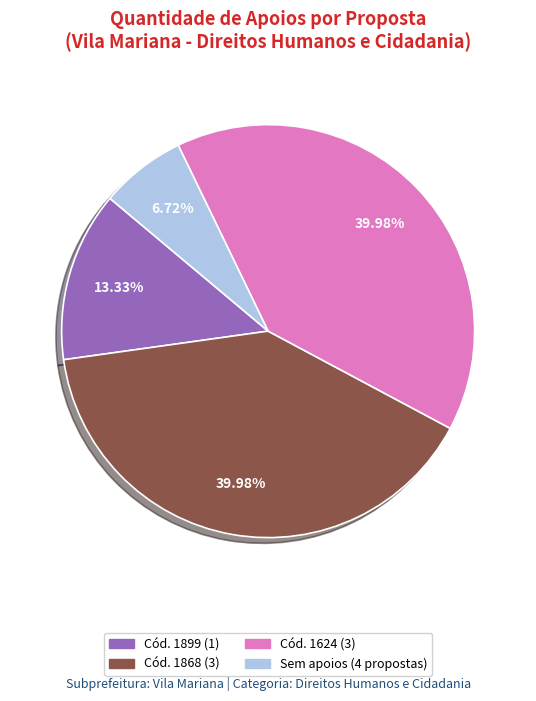

Does any single category account for the majority?

No